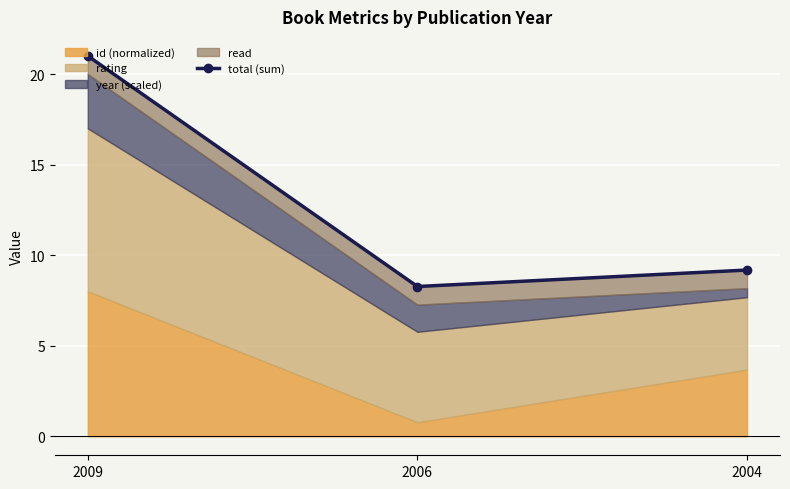

Reading left to right, list all the values displayed in this chart.

2009=21.0	2006=8.3	2004=9.2